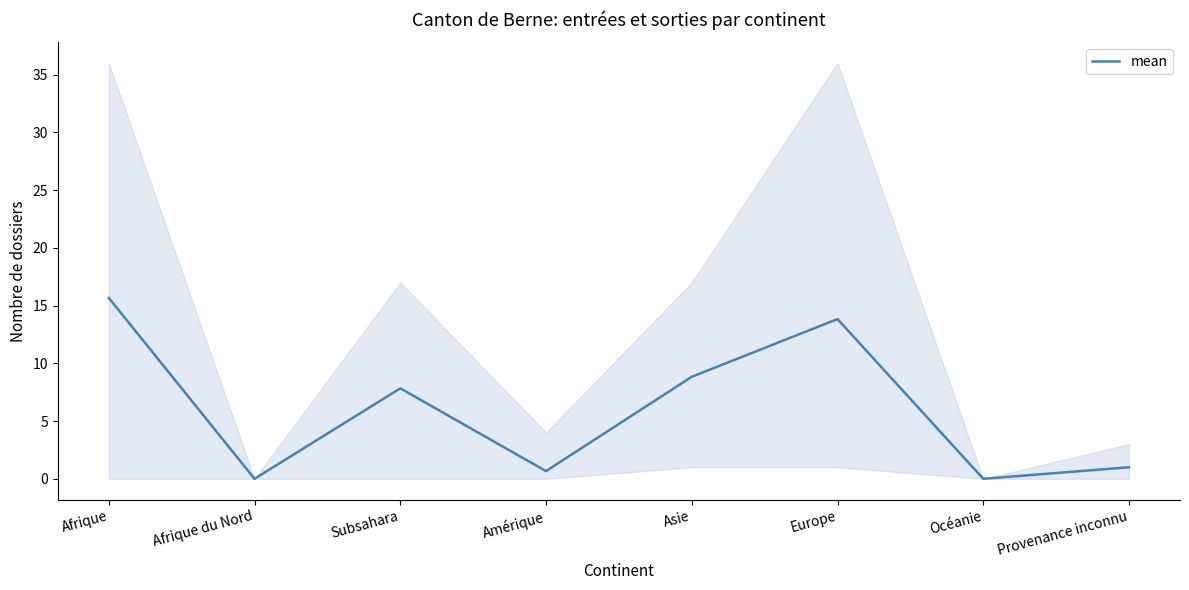

How many positive values are there?

6